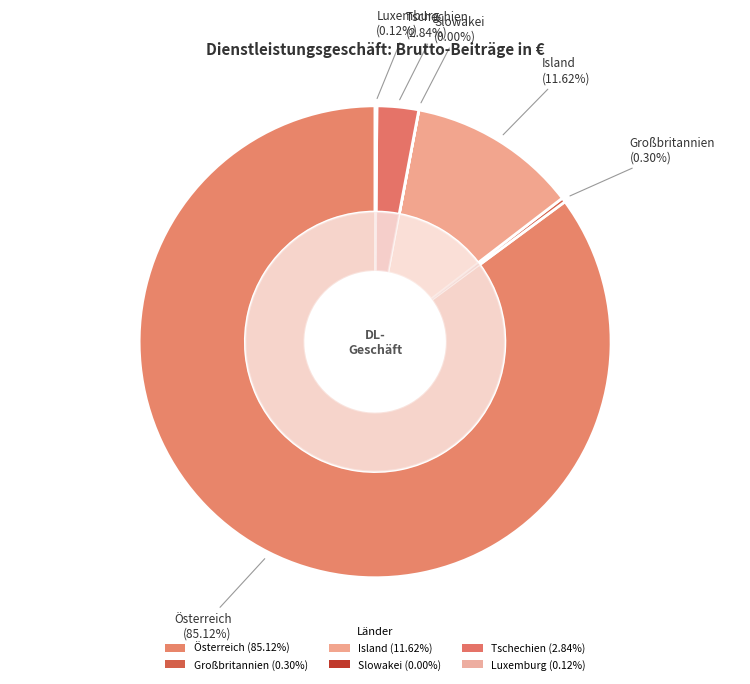

Is it true that Slowakei is 0% of the pie?

True